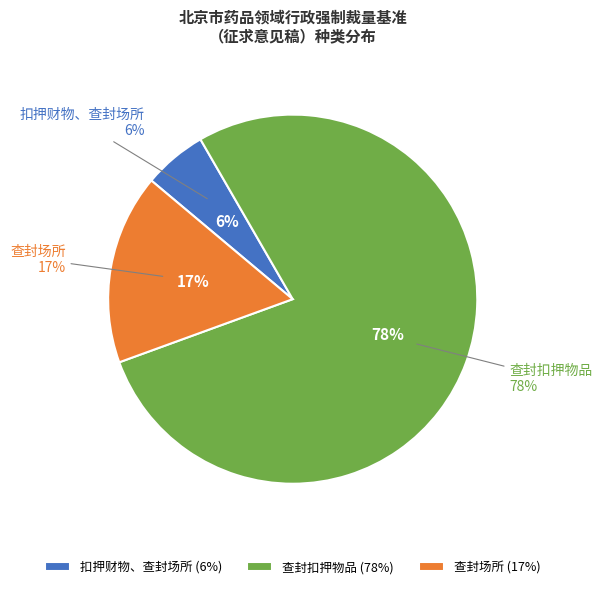

Which category accounts for the majority?

查封扣押物品